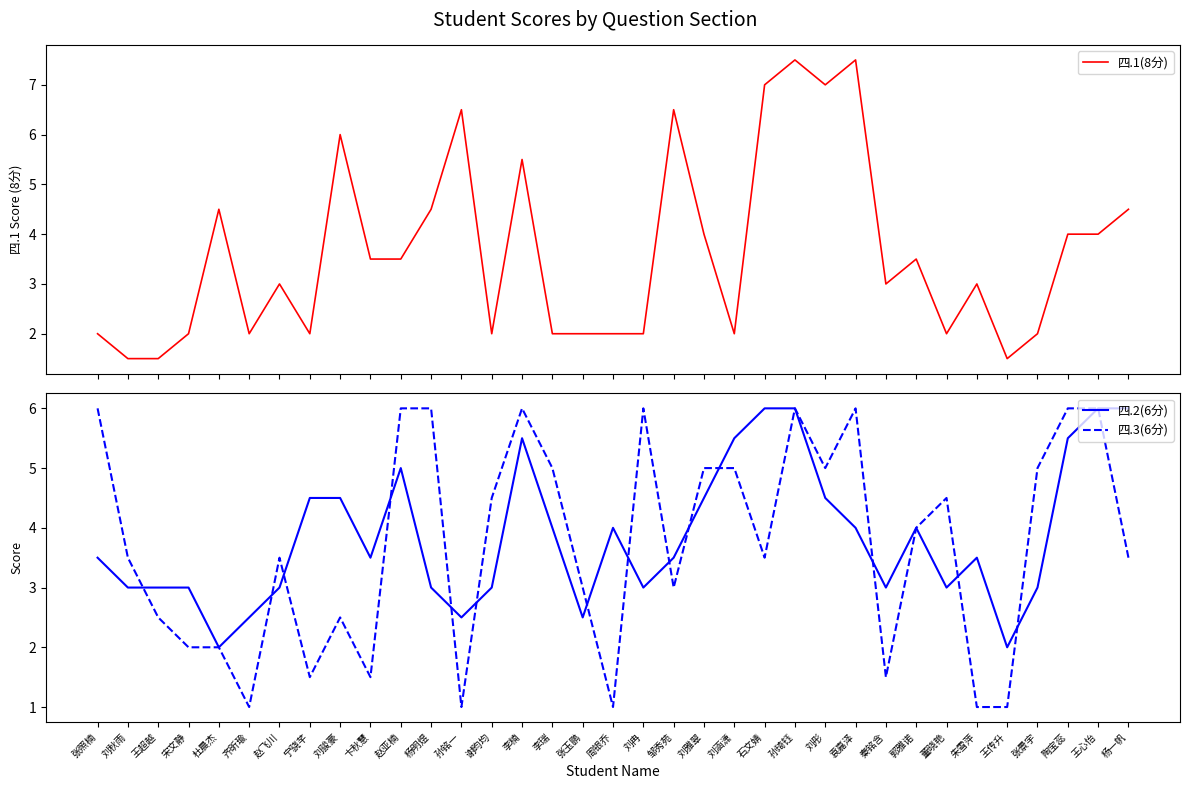

Between 谢昀均 and 陶宝蕊, which series saw the biggest shift?

四.2(6分)